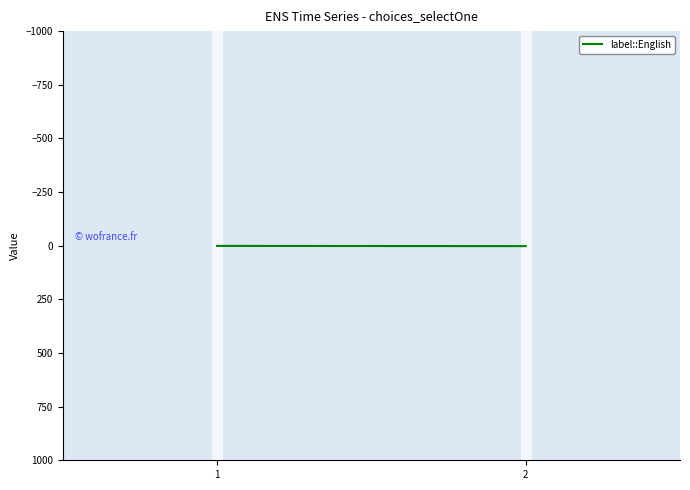

Count the values in the range 1 to 2.

2